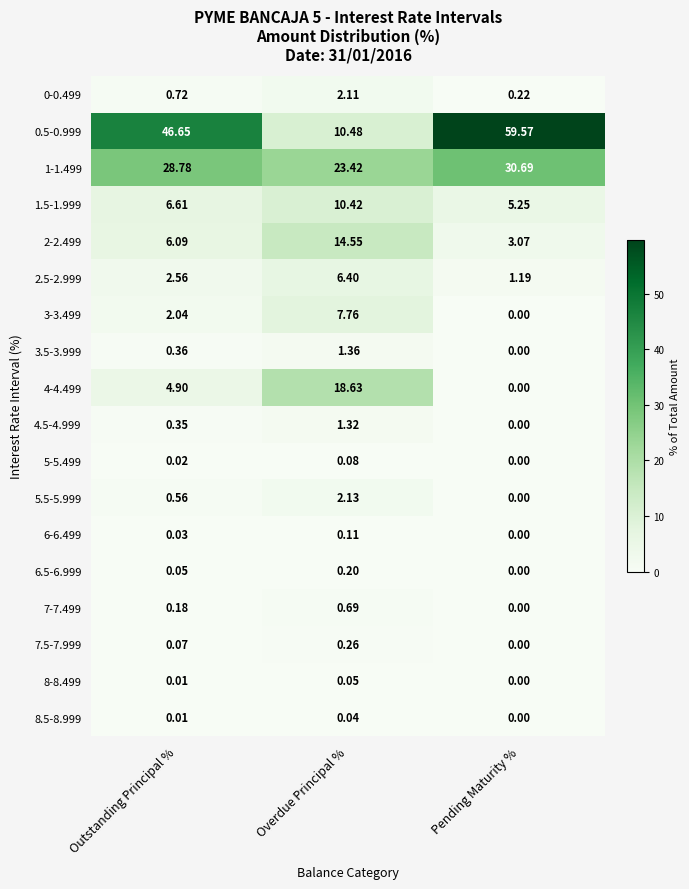

At which label does 6.5-6.999 reach its minimum?

Pending Maturity %